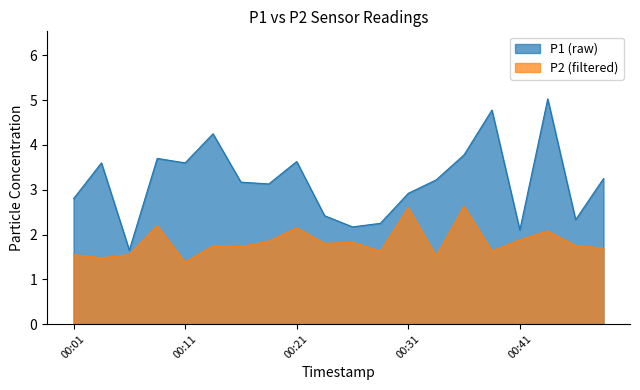

Which has a higher value, 00:49 or 00:14?

00:14